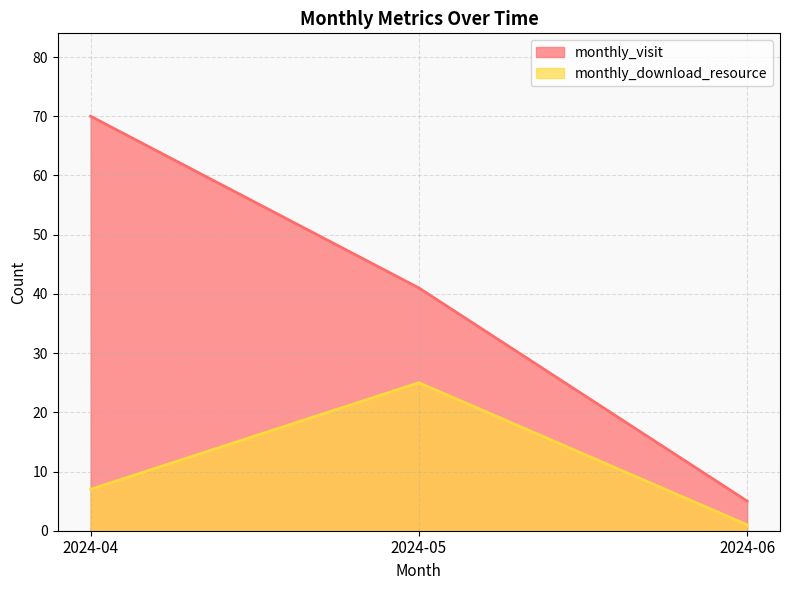

Reading left to right, list all the values displayed in this chart.

monthly_visit: 70	41	5
monthly_download_resource: 7	25	1